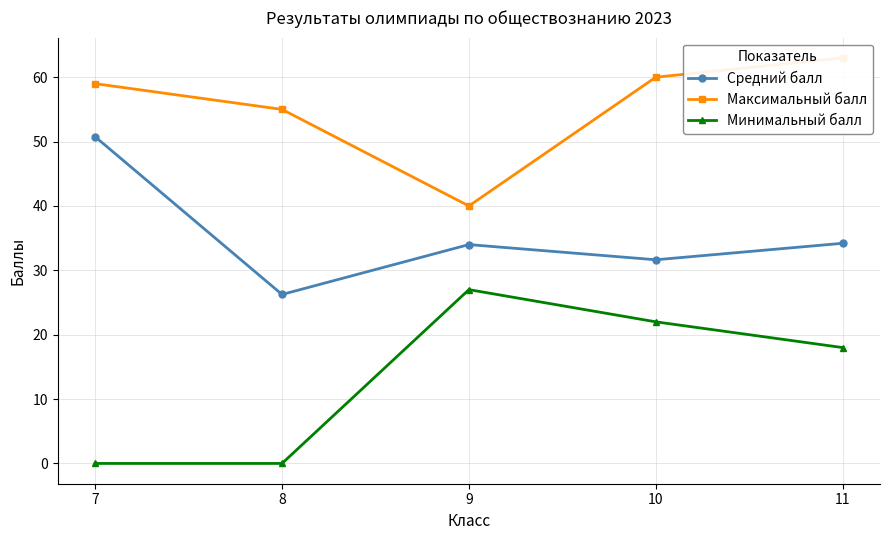

How many lines are shown in the chart?

3